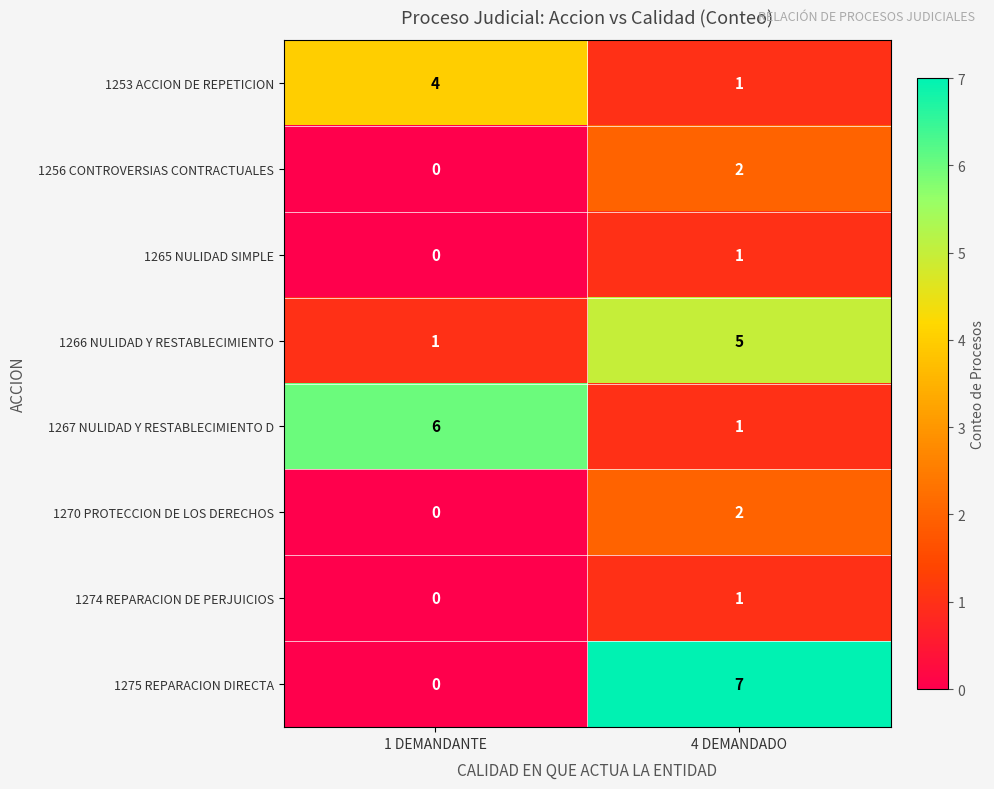

At which label is 1265 NULIDAD SIMPLE closest to 0?

1 DEMANDANTE